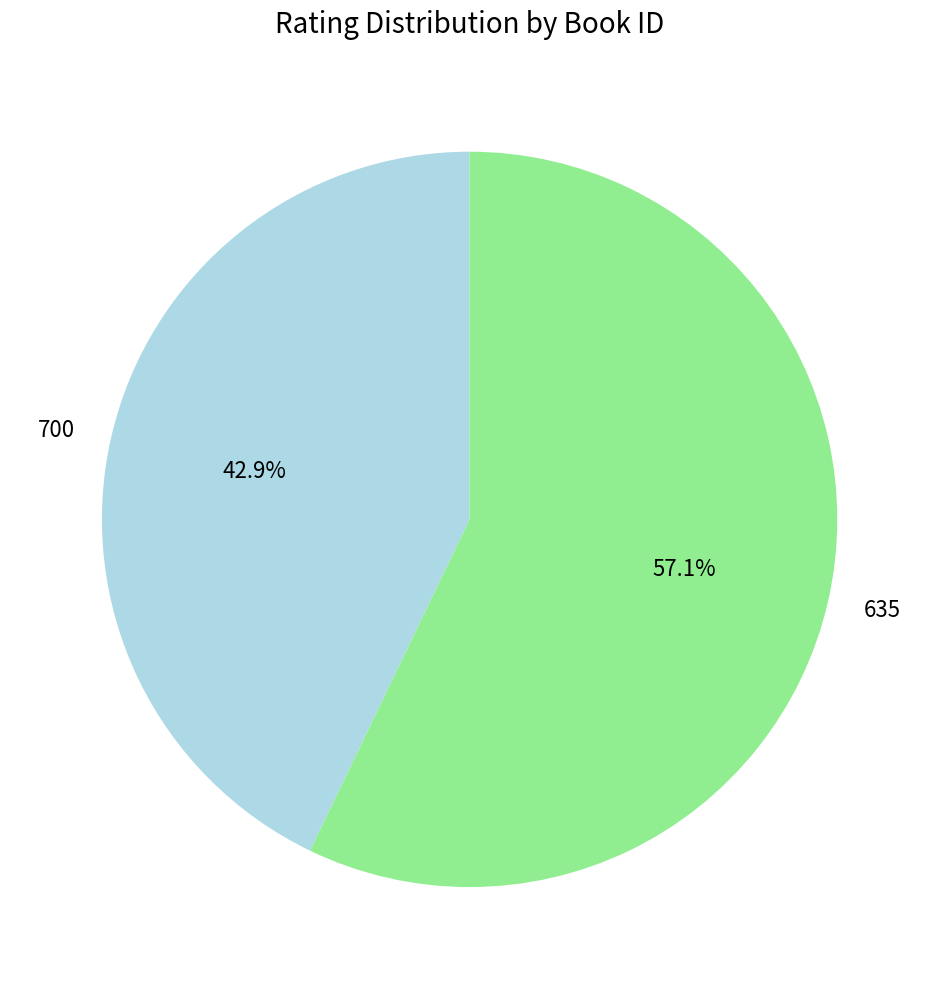

What percentage is the 700 slice, to the nearest percent?

43%